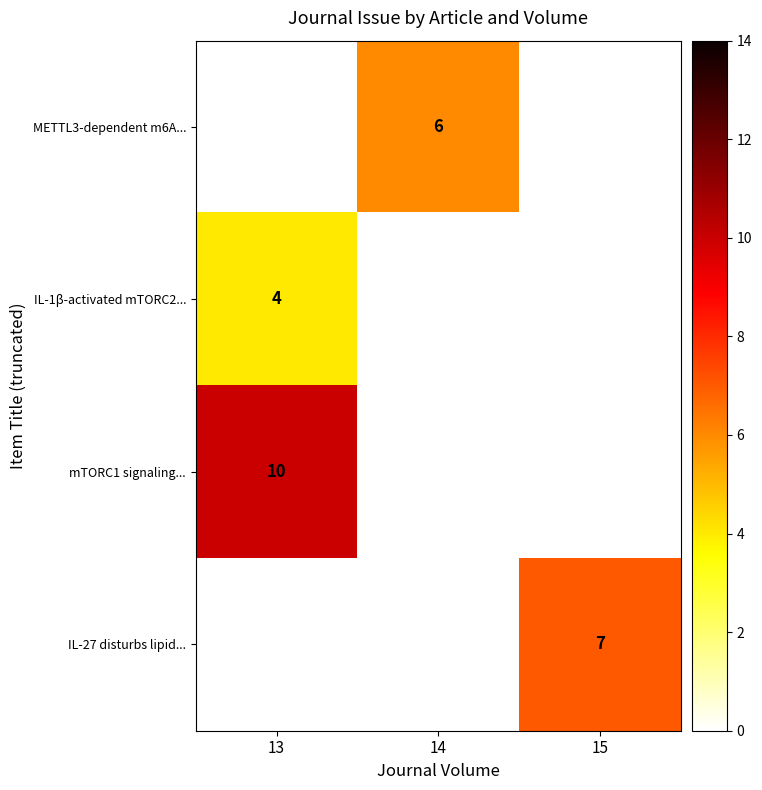

Is it true that mTORC1 signaling... equals 17 at 13?

False